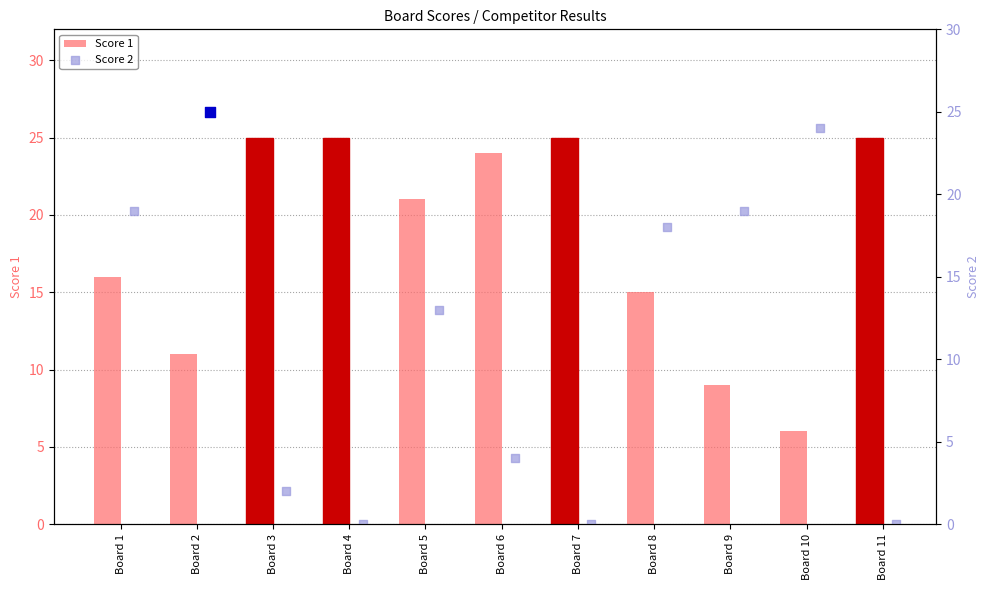

At how many categories does at least one series exceed 18?

10